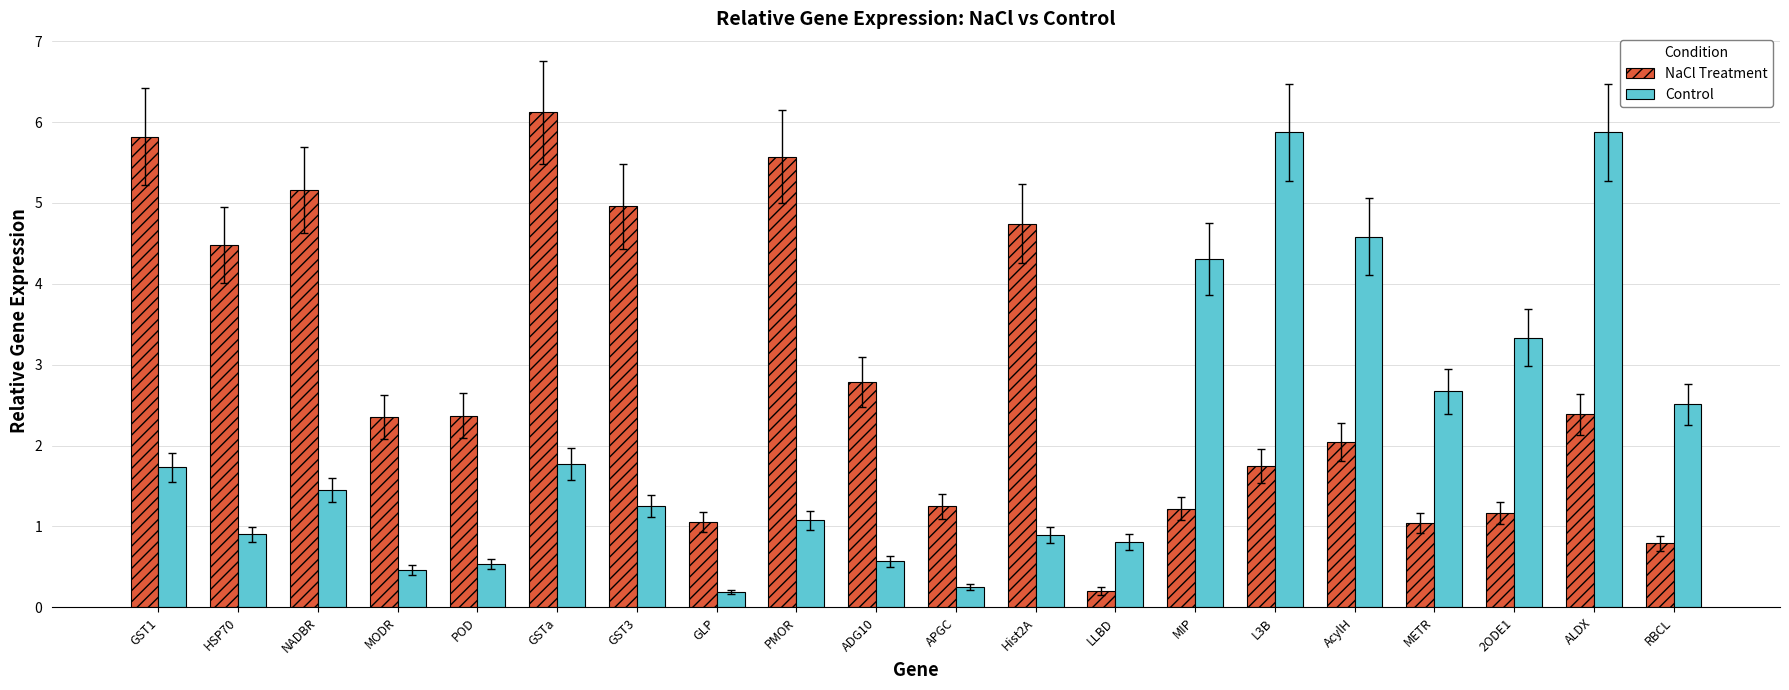

Rank the series by their average value, from lowest to highest.

Control, NaCl Treatment